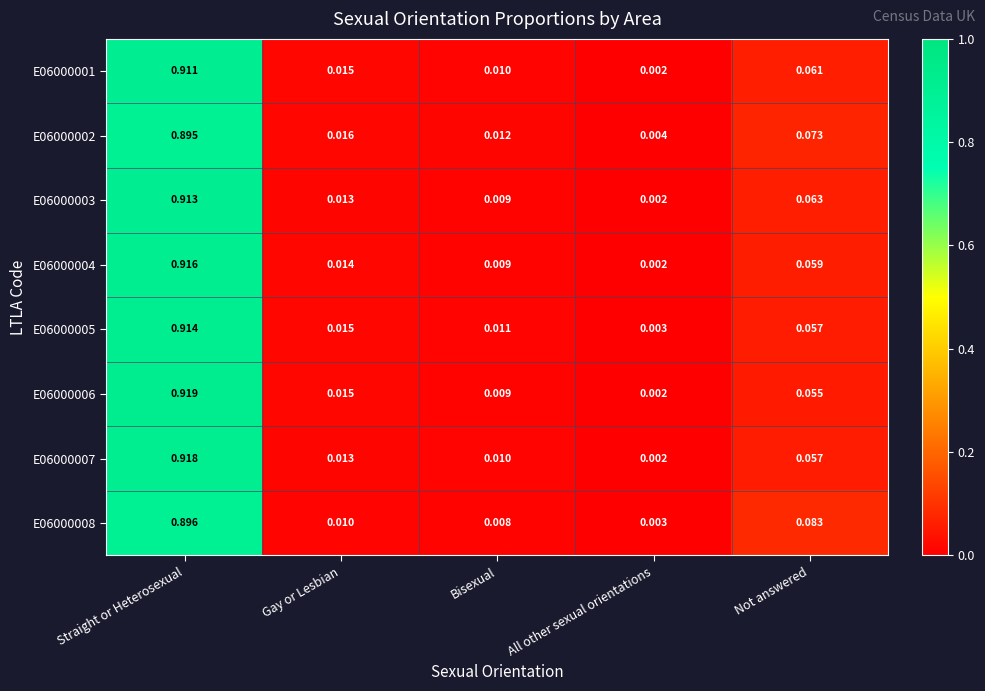

Which series has the widest spread of values?

E06000006